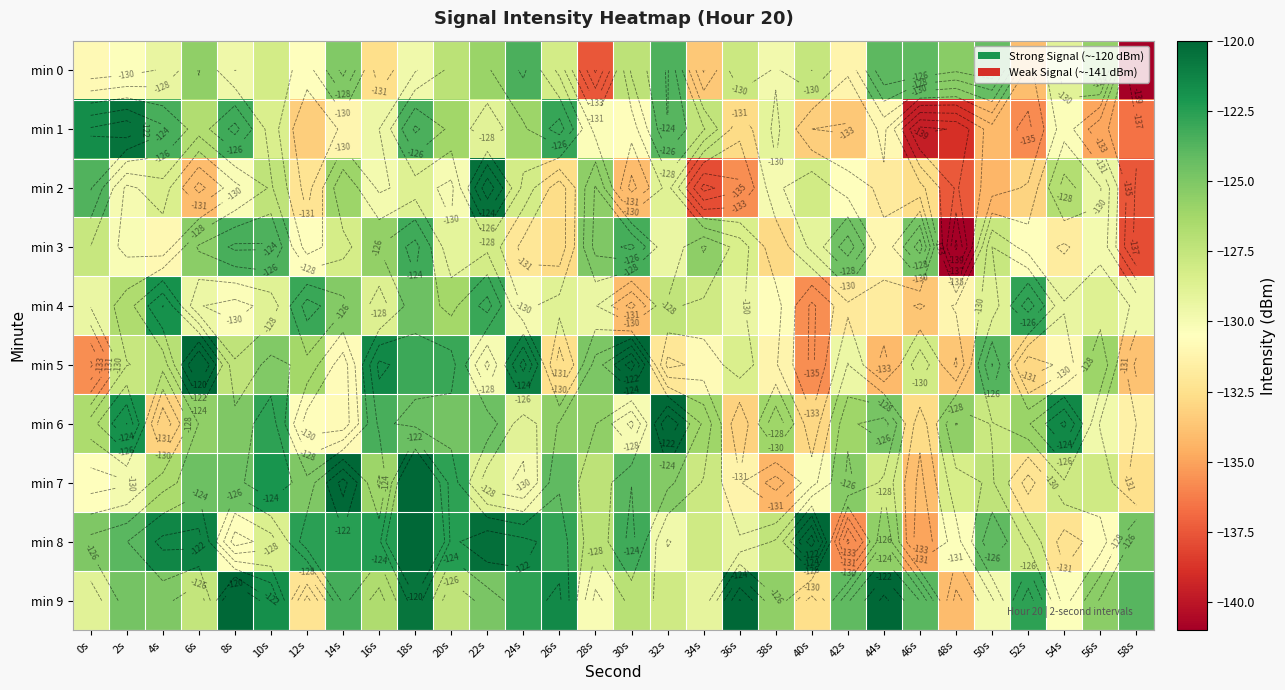

Between 20s and 34s, which is larger?

20s